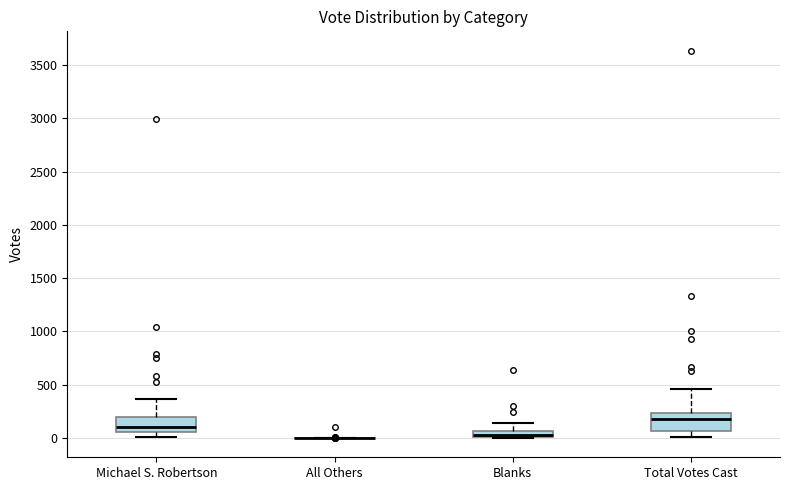

Where does the median line of the box for Michael S. Robertson sit on the y-axis? The values are not printed on the chart, so give them approximately, as read against the axis.

100